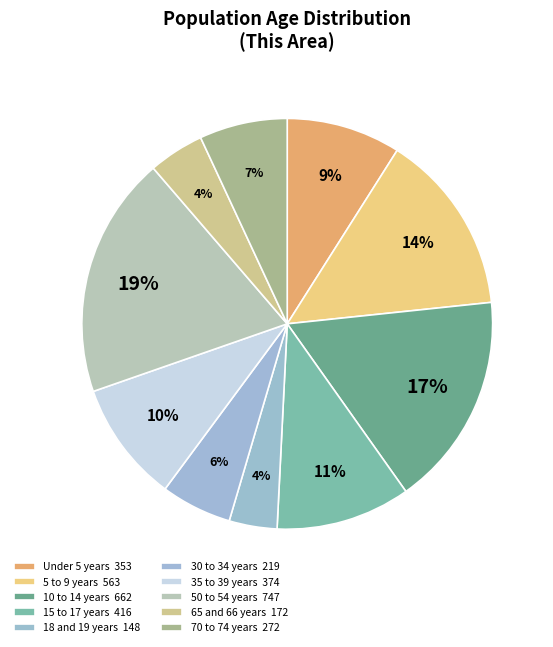

How many segments does this pie chart have?

10